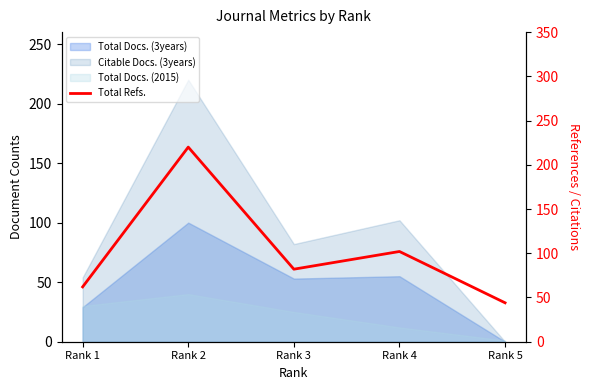

Rank the categories by value from lowest to highest.

Rank 5, Rank 1, Rank 3, Rank 4, Rank 2